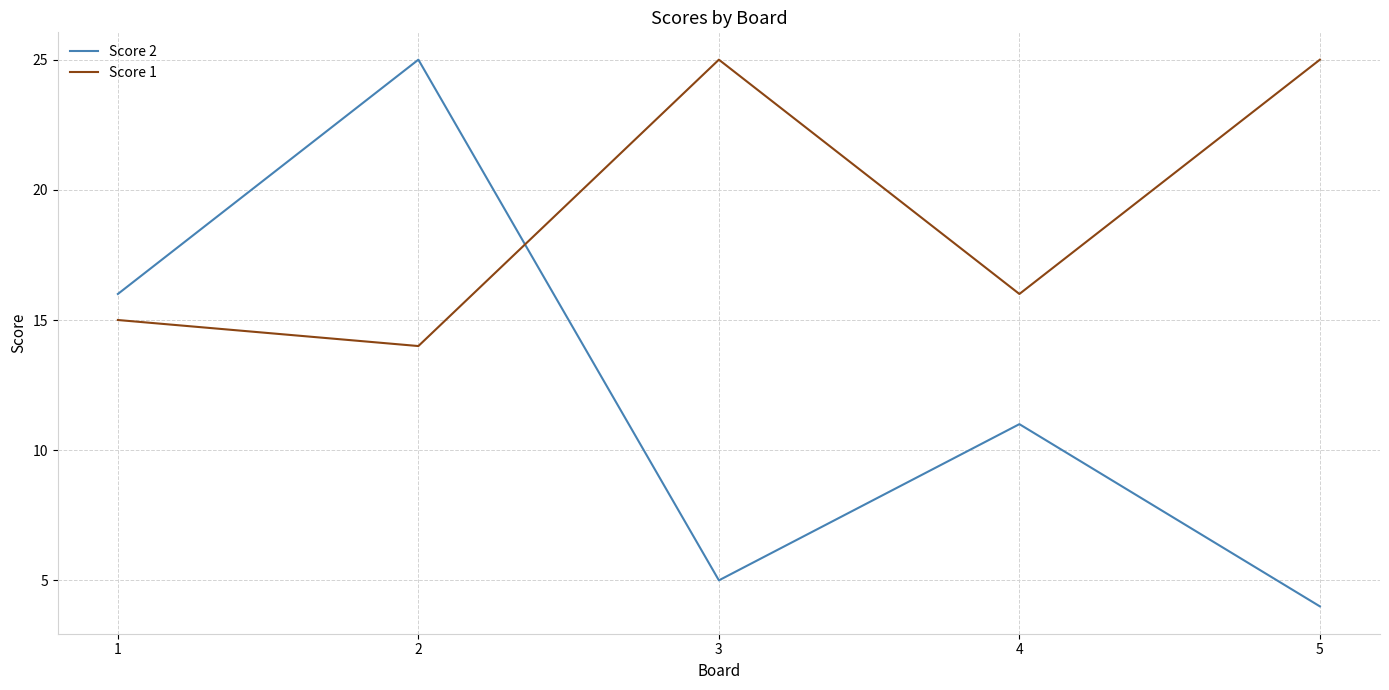

Is this an area chart (filled region under the line)?

No